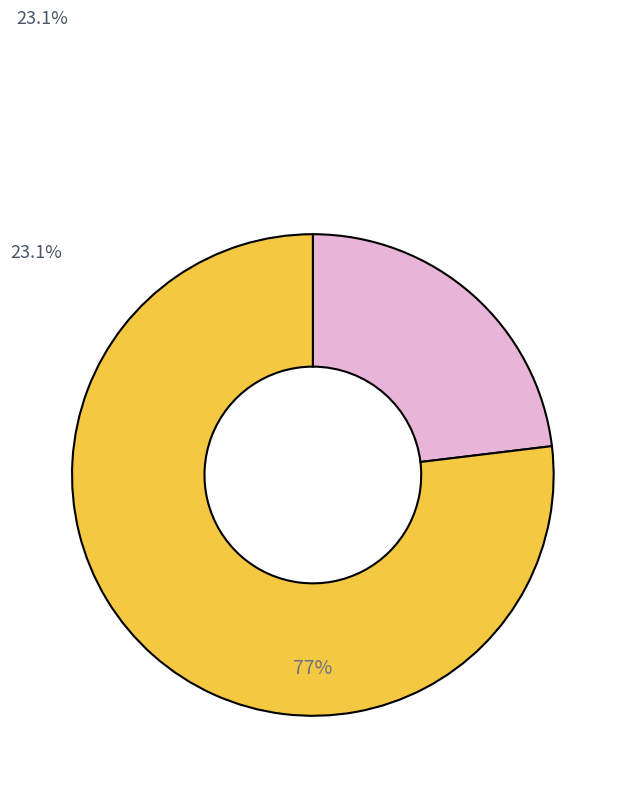

True or false: Сысертский муниципальный округ accounts for 23% of the total.

True